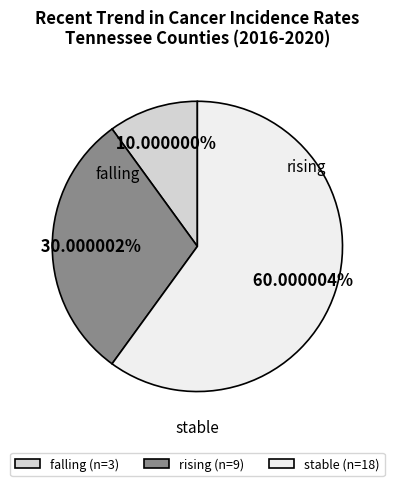

To the nearest percent, what portion does rising represent?

30%